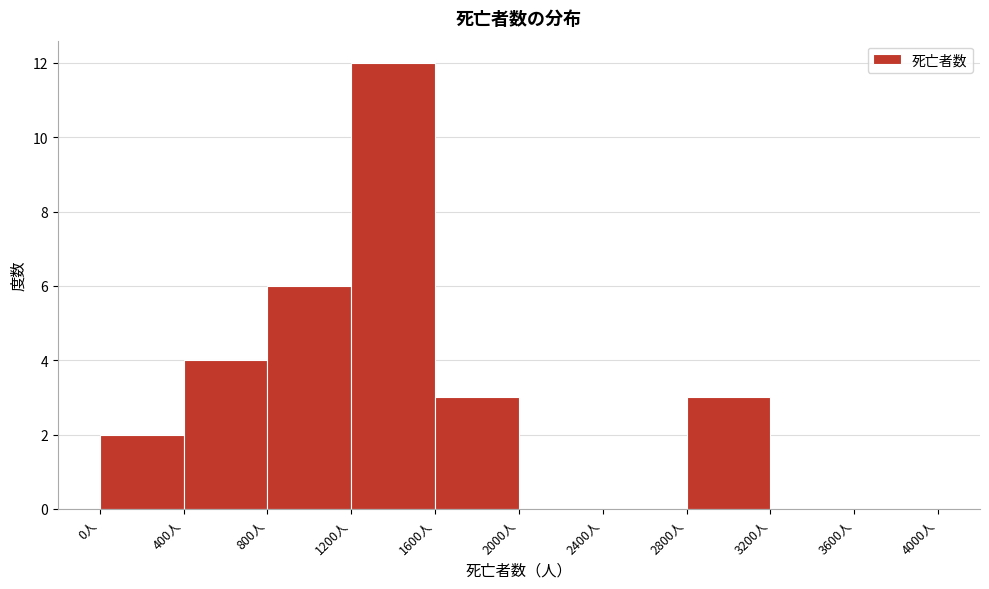

Reading left to right, transcribe this chart: for each bar, give the range it covers on the x-axis and its height. The values are not printed on the chart, so give them approximately, as read against the axis.

0 to 400: 2
400 to 800: 4
800 to 1200: 6
1200 to 1600: 12
1600 to 2000: 3
2000 to 2400: 0
2400 to 2800: 0
2800 to 3200: 3
3200 to 3600: 0
3600 to 4000: 0